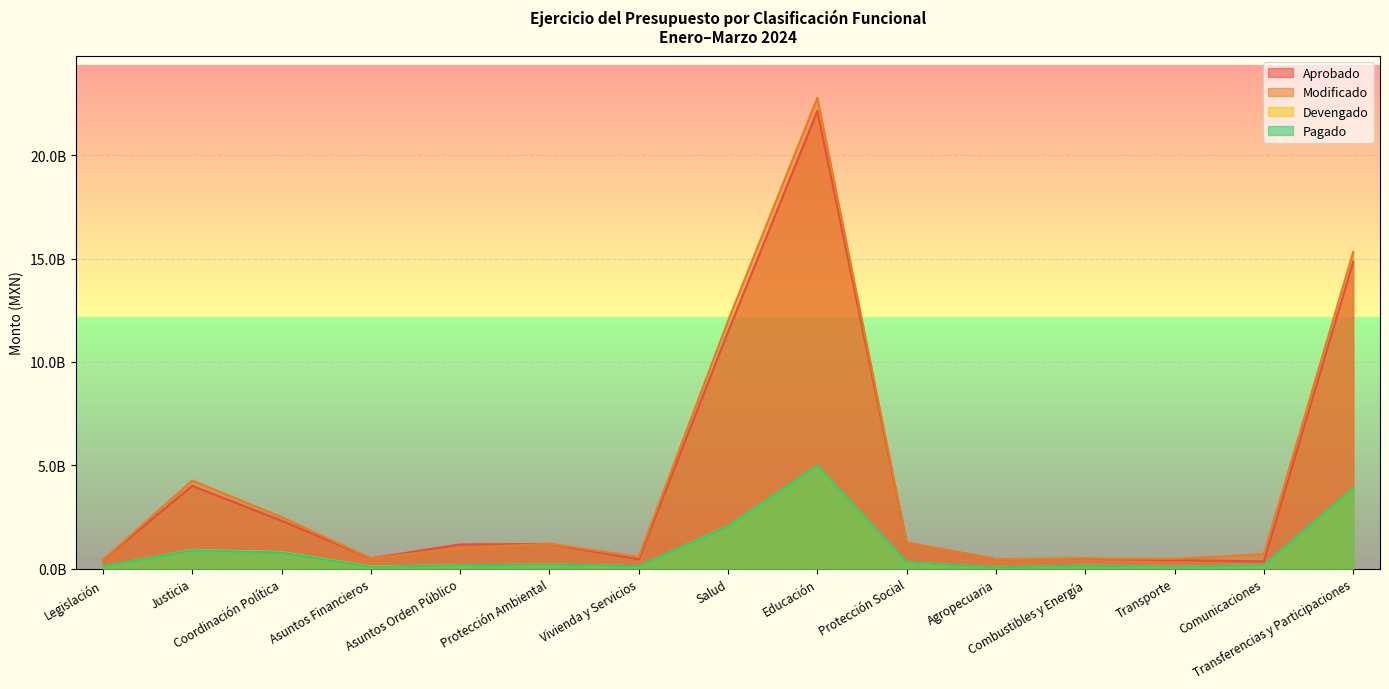

What is the total value across all series at Asuntos Orden Público?

2484573027